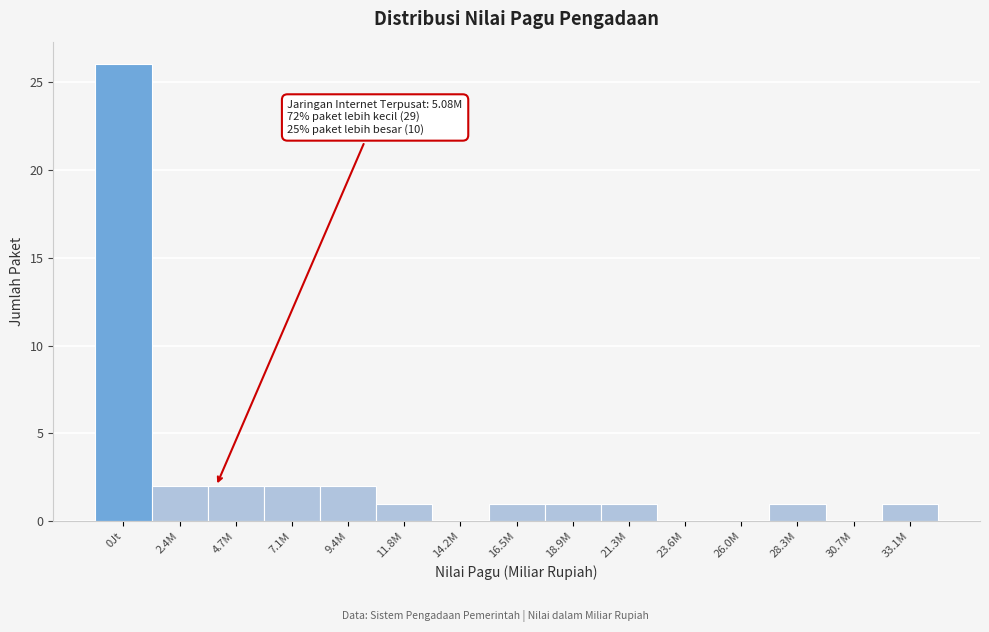

Reading left to right, what are all the values shown in this chart?

0Jt=26	2.4M=2	4.7M=2	7.1M=2	9.4M=2	11.8M=1	14.2M=0	16.5M=1	18.9M=1	21.3M=1	23.6M=0	26.0M=0	28.3M=1	30.7M=0	33.1M=1